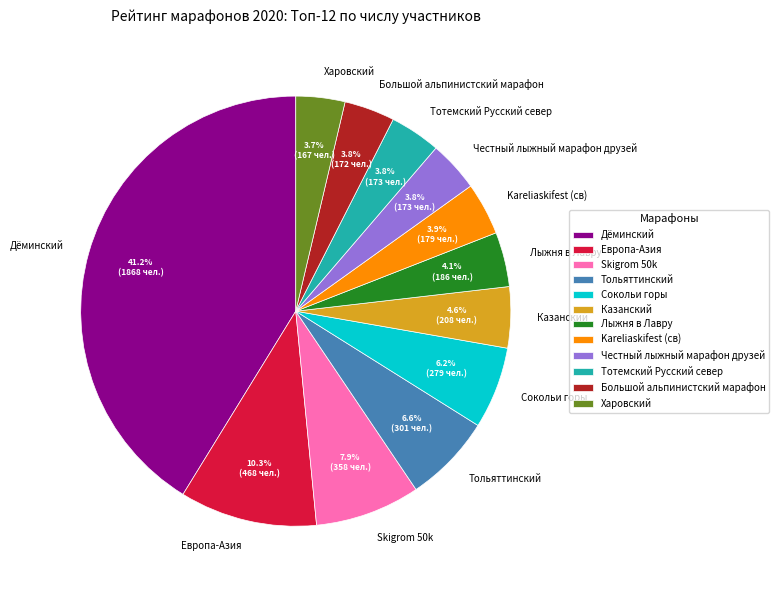

Is it true that Казанский is 5% of the pie?

True